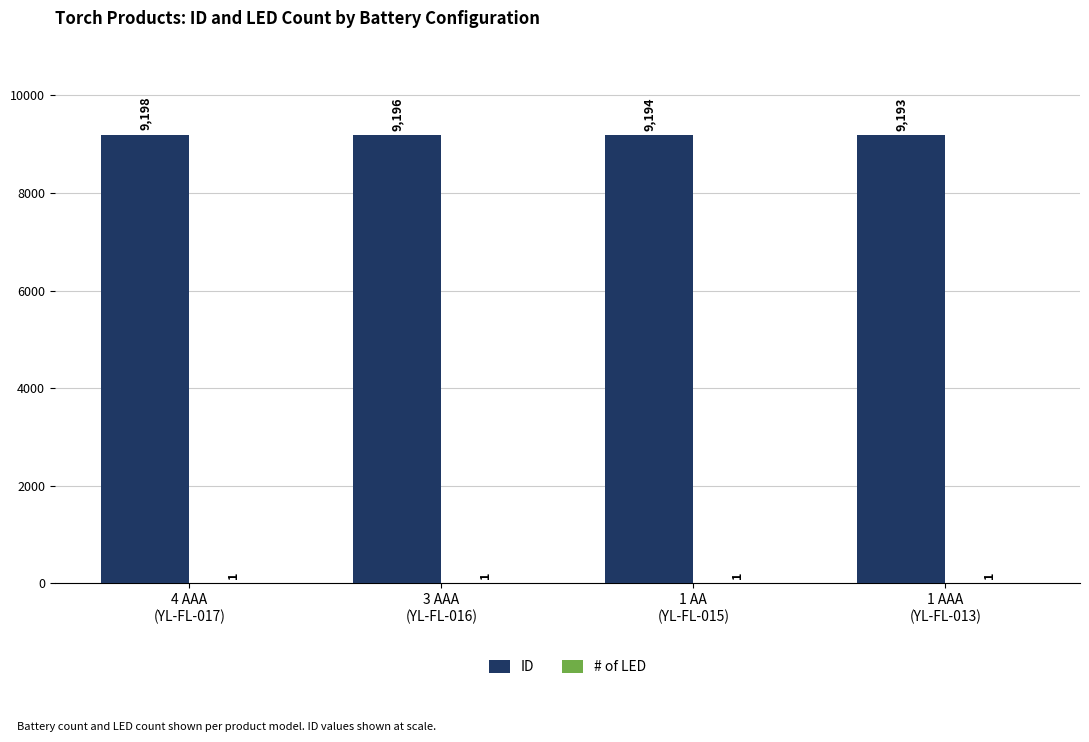

The ID series shows 4350 at 1 AA
(YL-FL-015). True or false?

False